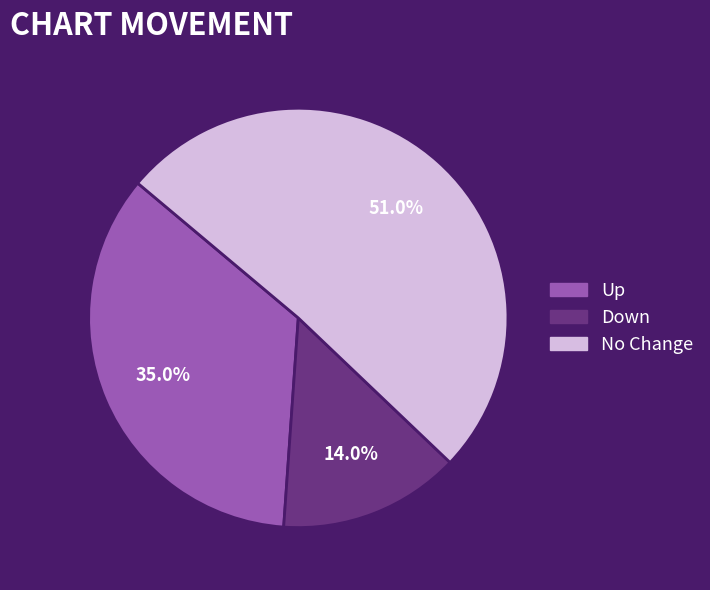

To the nearest percent, what is the average slice percentage?

33%